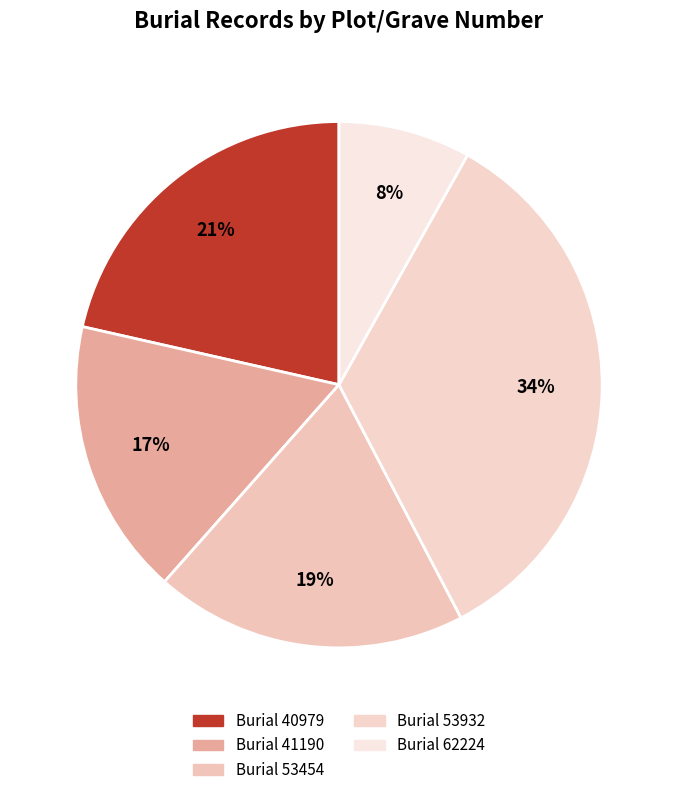

Which slice is the largest?

Burial 53932